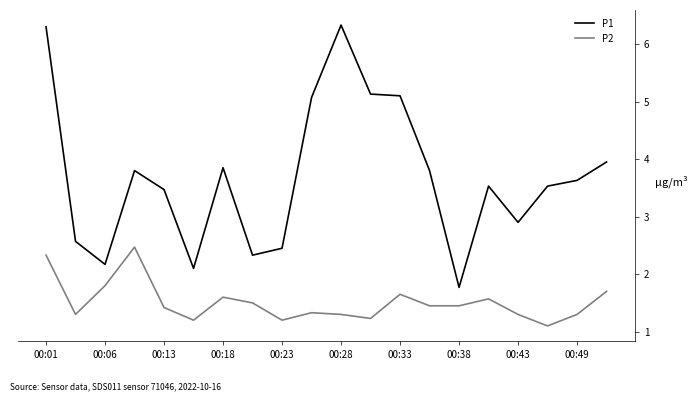

At how many categories does at least one series exceed 3?

13